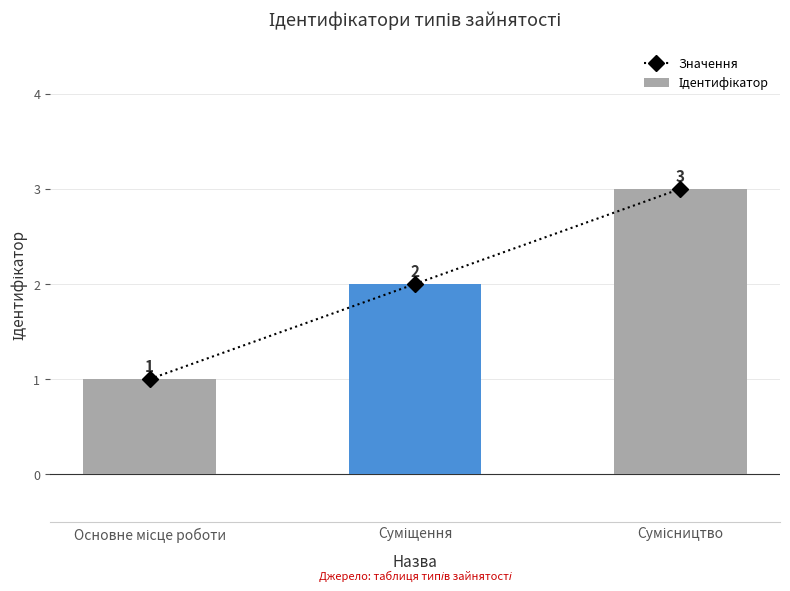

What is the total value across all series at Суміщення?

4